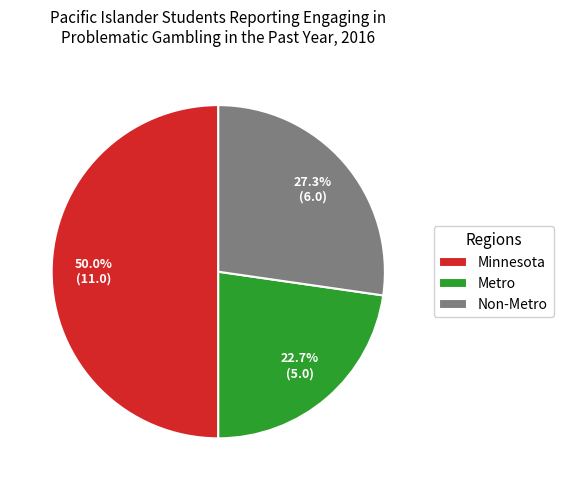

Does Non-Metro represent more than half of the total?

No